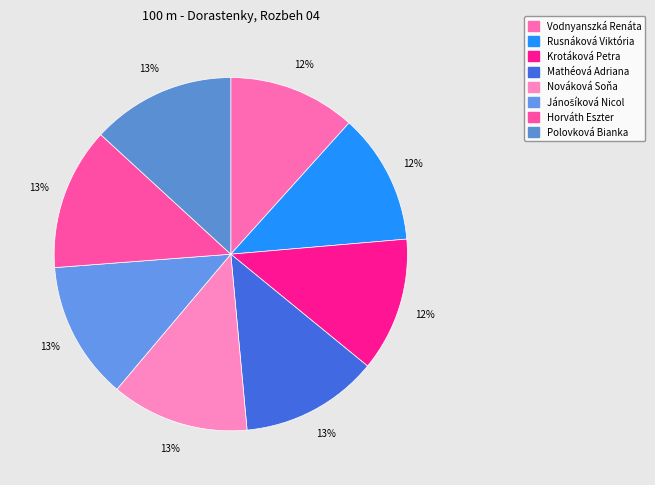

How many segments does this pie chart have?

8